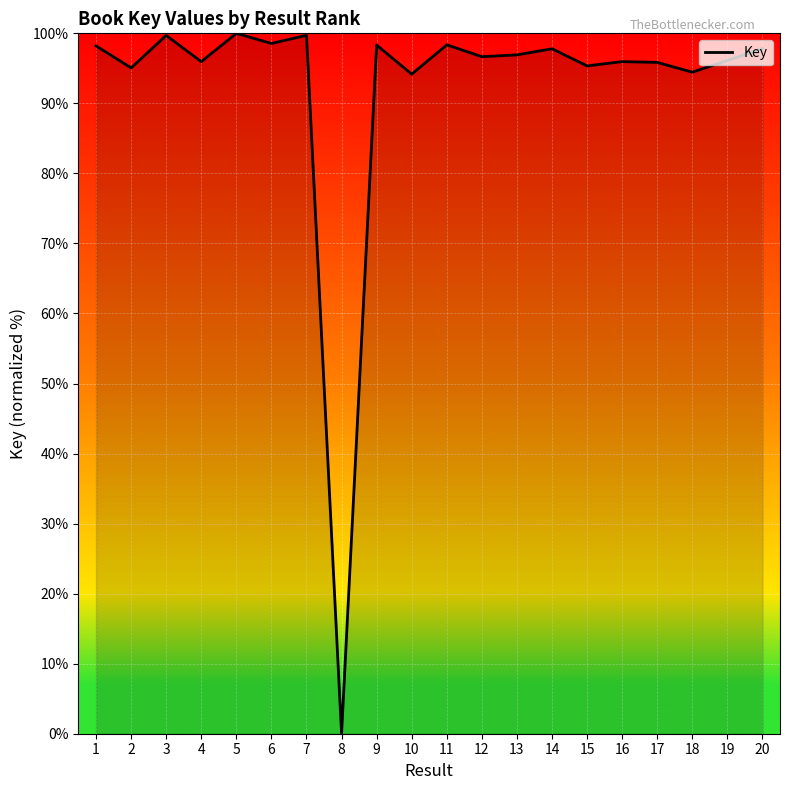

Which label corresponds to the smallest value in the chart?

8